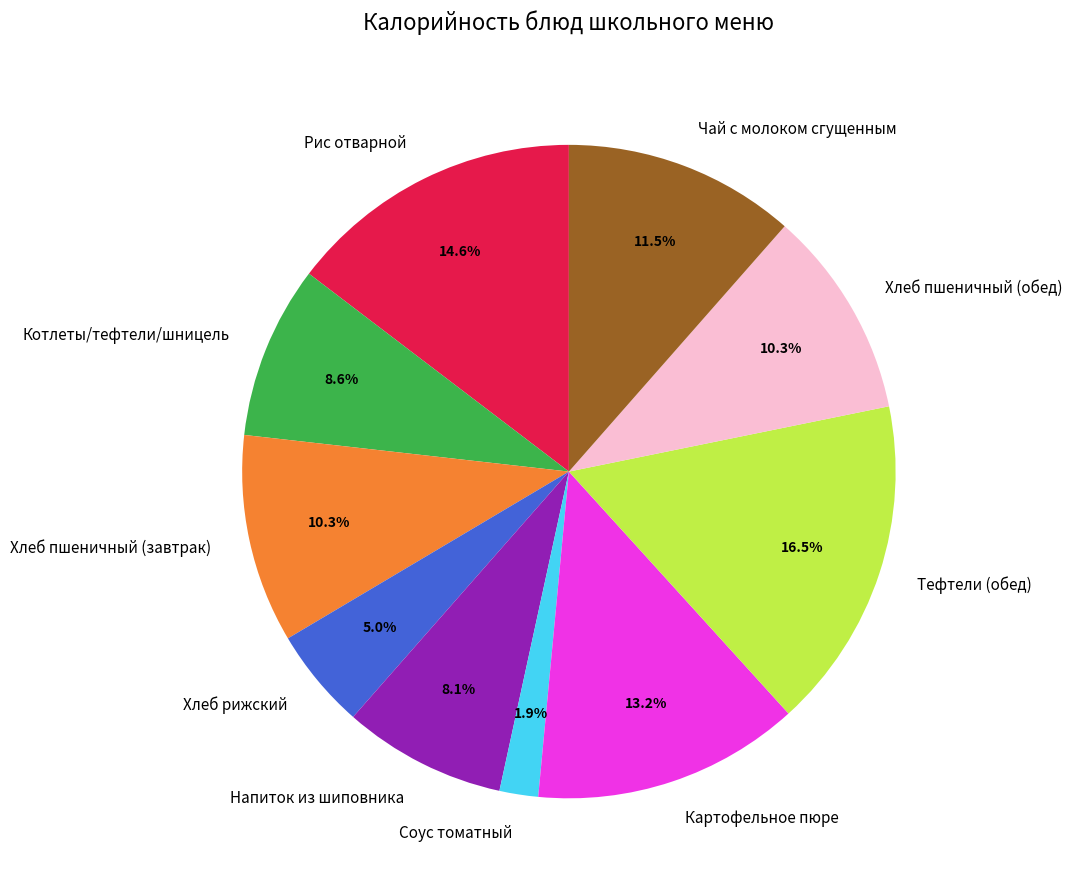

Do Чай с молоком сгущенным and Хлеб пшеничный (завтрак) together represent more than half of the pie?

No